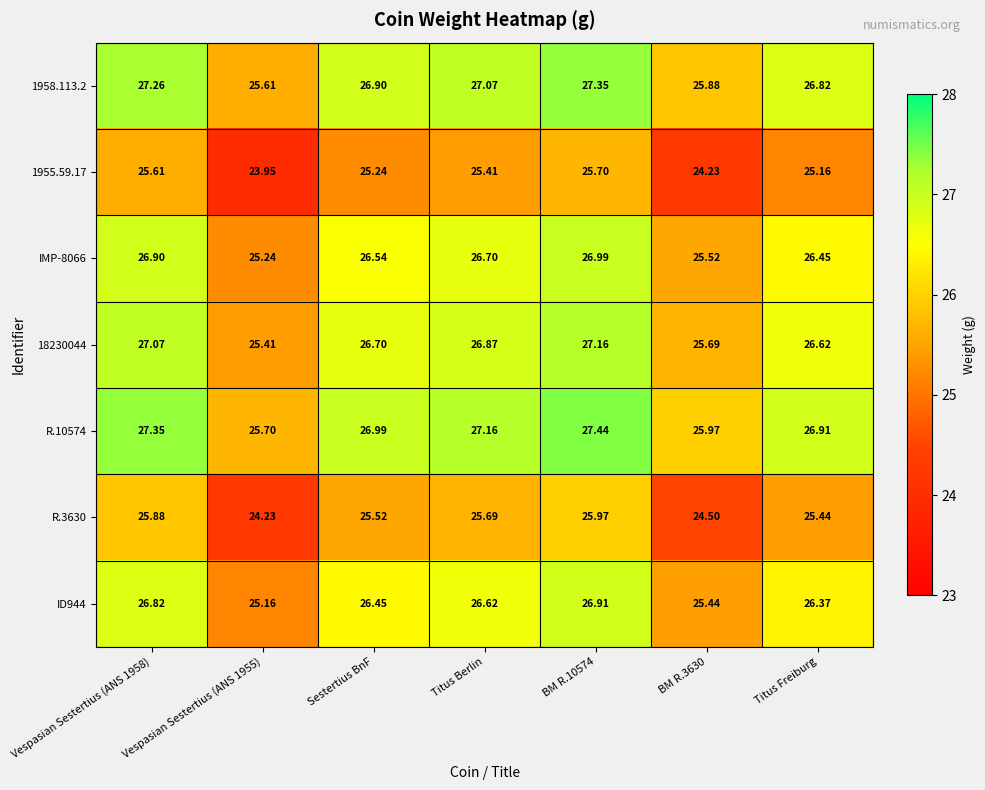

What is the spread (max minus min) of values at BM R.10574?

1.7